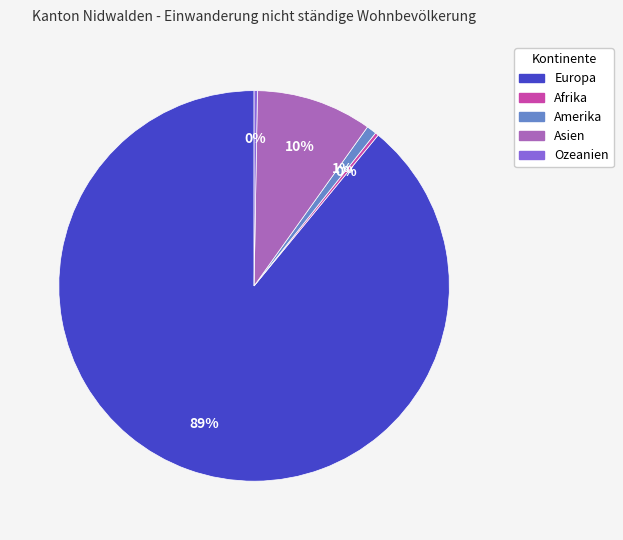

To the nearest percent, what is the difference between the largest and smallest slice percentages?

89%